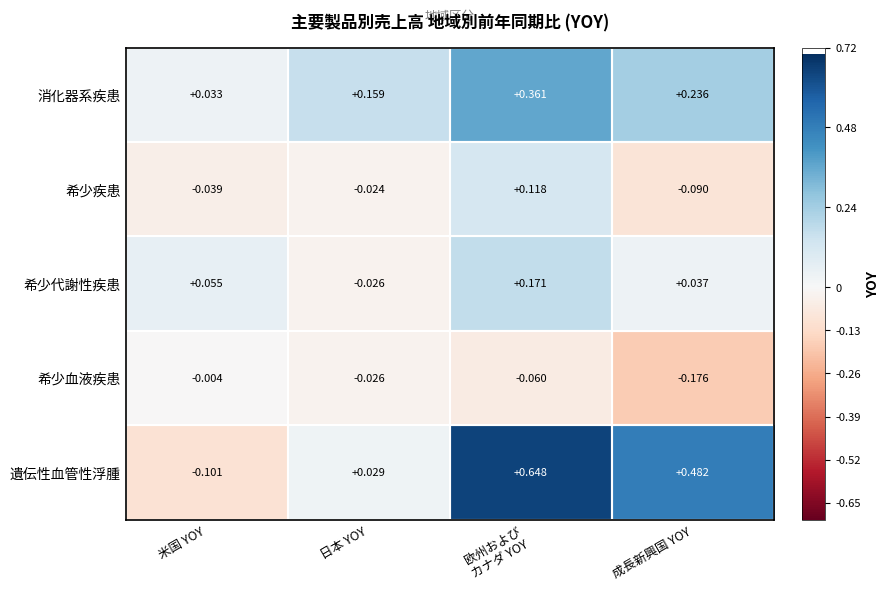

Which series has the largest total across all categories?

遺伝性血管性浮腫